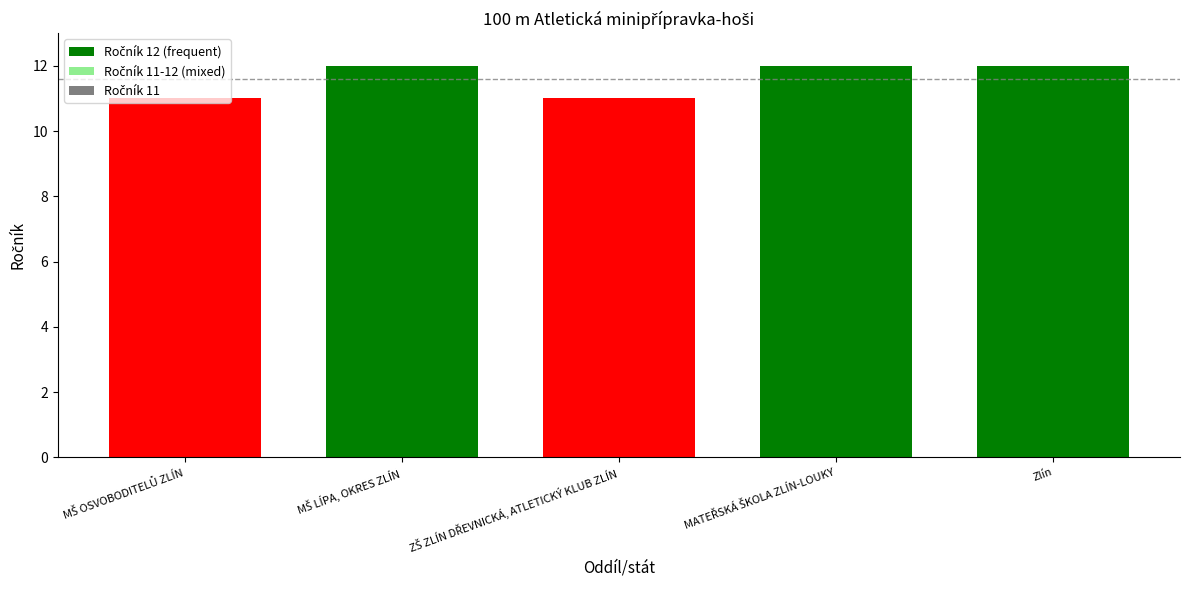

Is it true that the value at Zlín is 5?

False